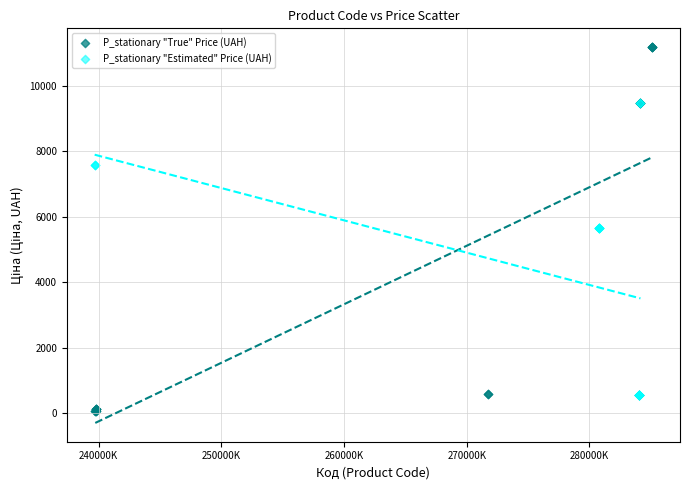

Which series has the largest Y range (max minus min)?

P_stationary "True" Price (UAH)